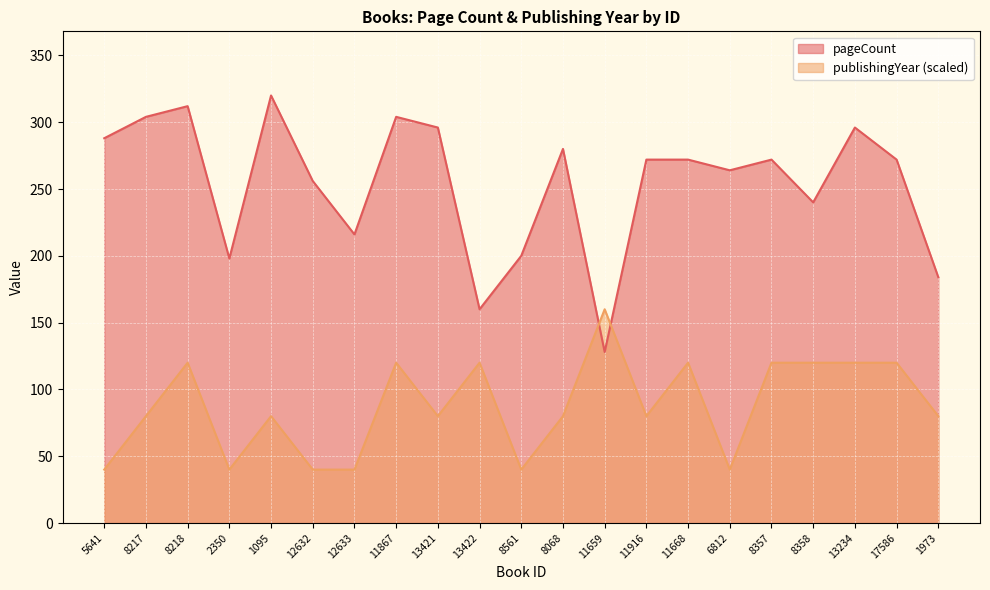

What is the sum of the publishingYear values at 11867 and 2350?

160